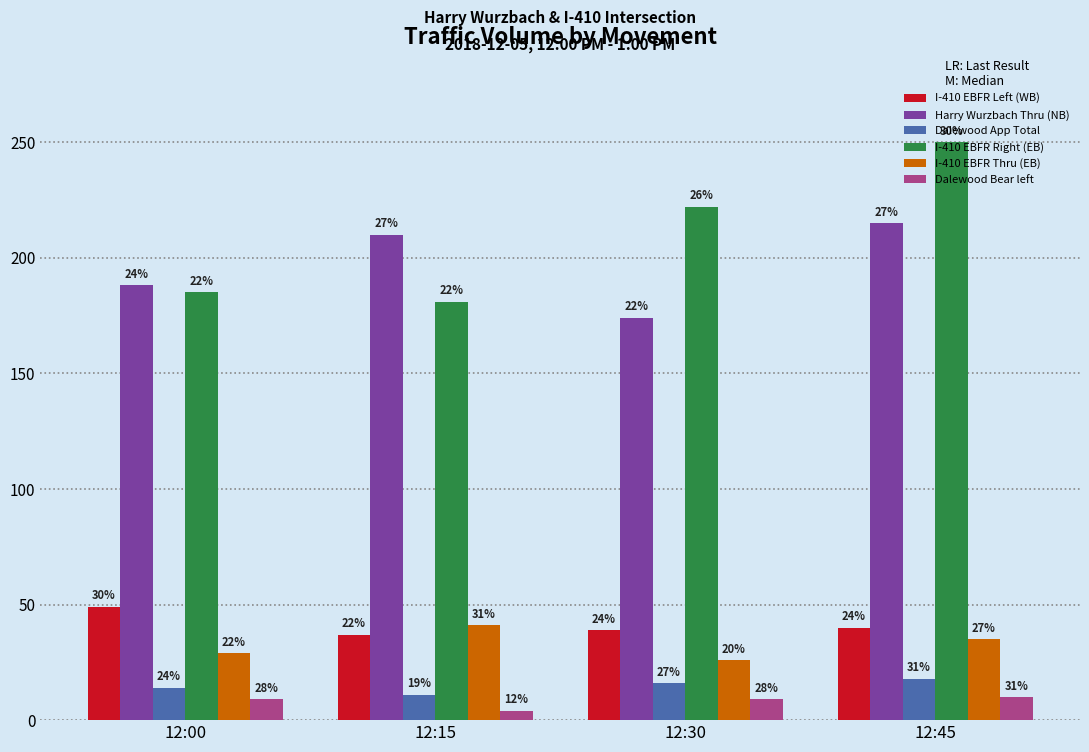

How many bars are there in each group?

6